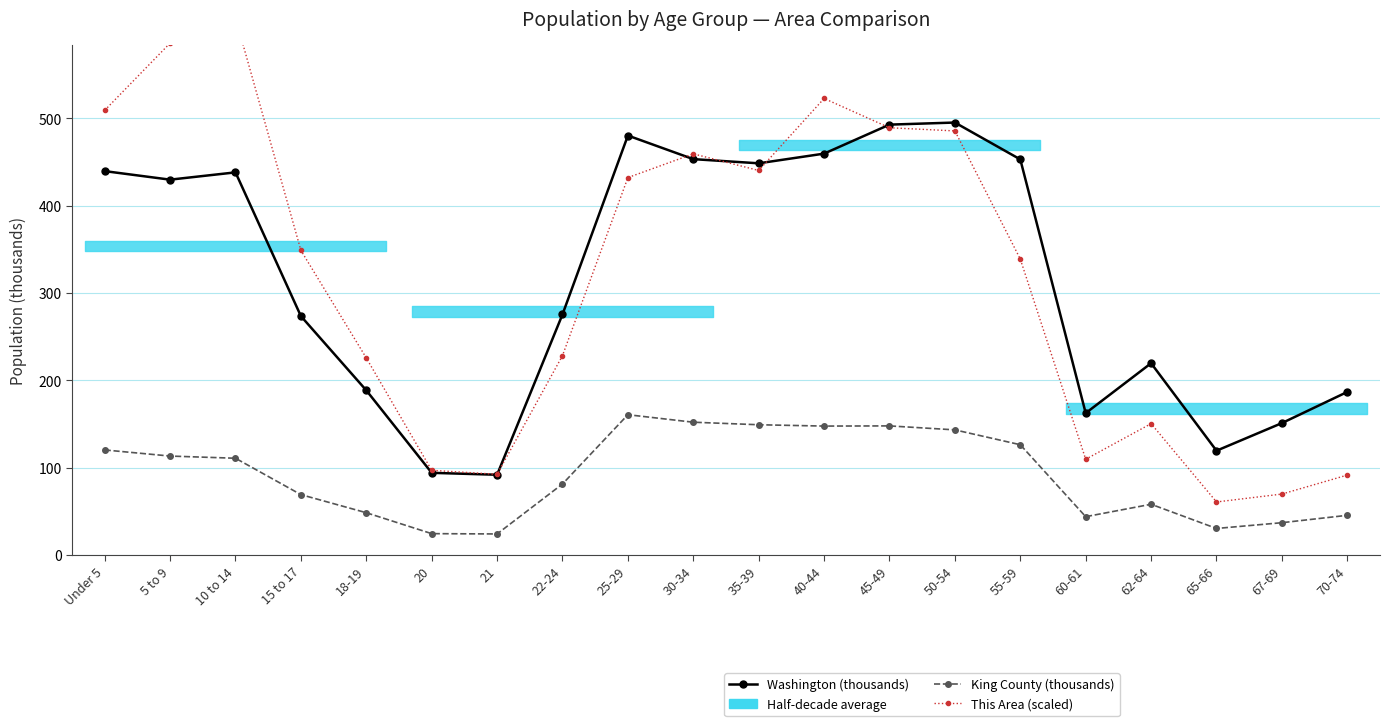

What is the value of the King County (thousands) point at the 5th from the left?

48.4